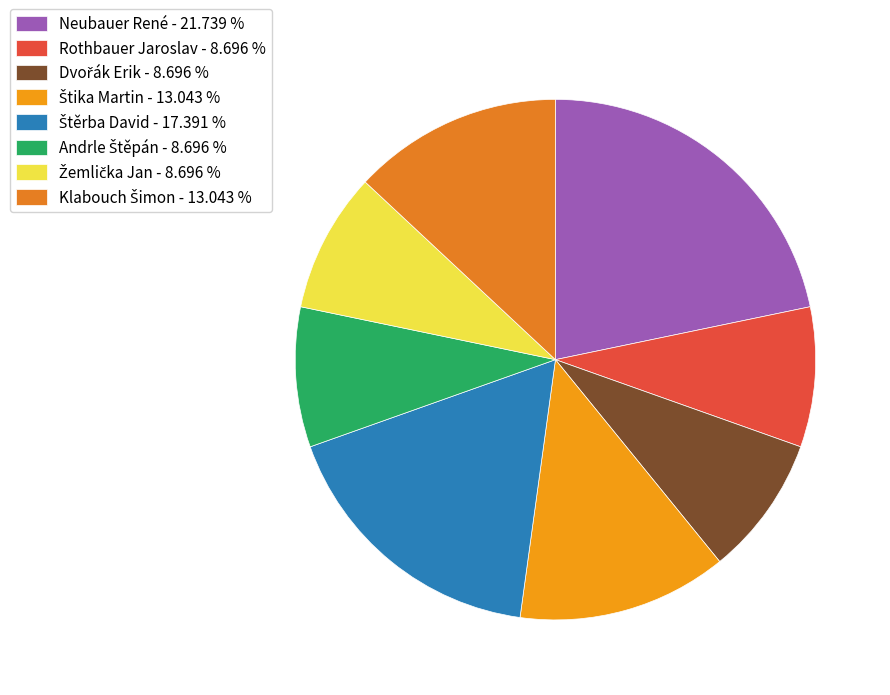

To the nearest percent, what is the combined percentage of Štěrba David and Neubauer René?

39%